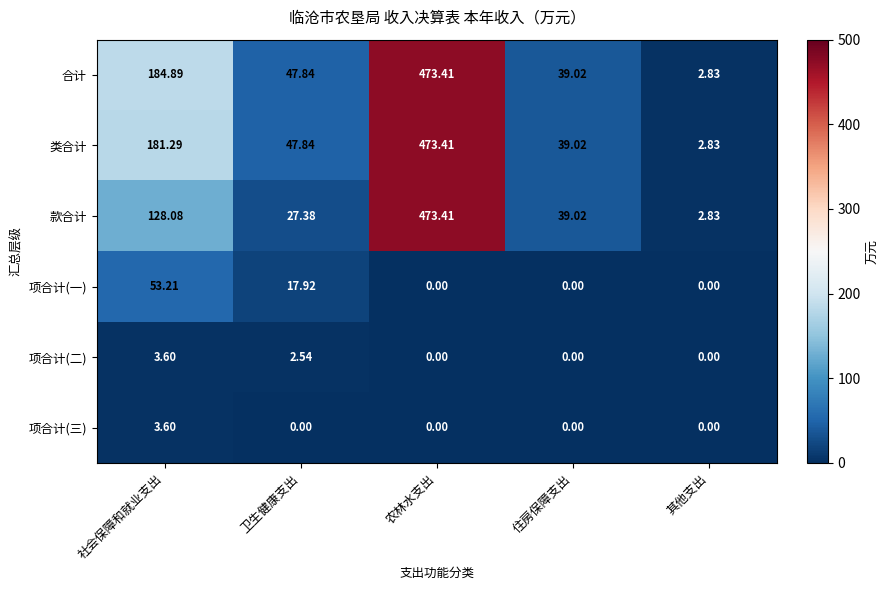

Where does the 类合计 series first go above 47?

社会保障和就业支出